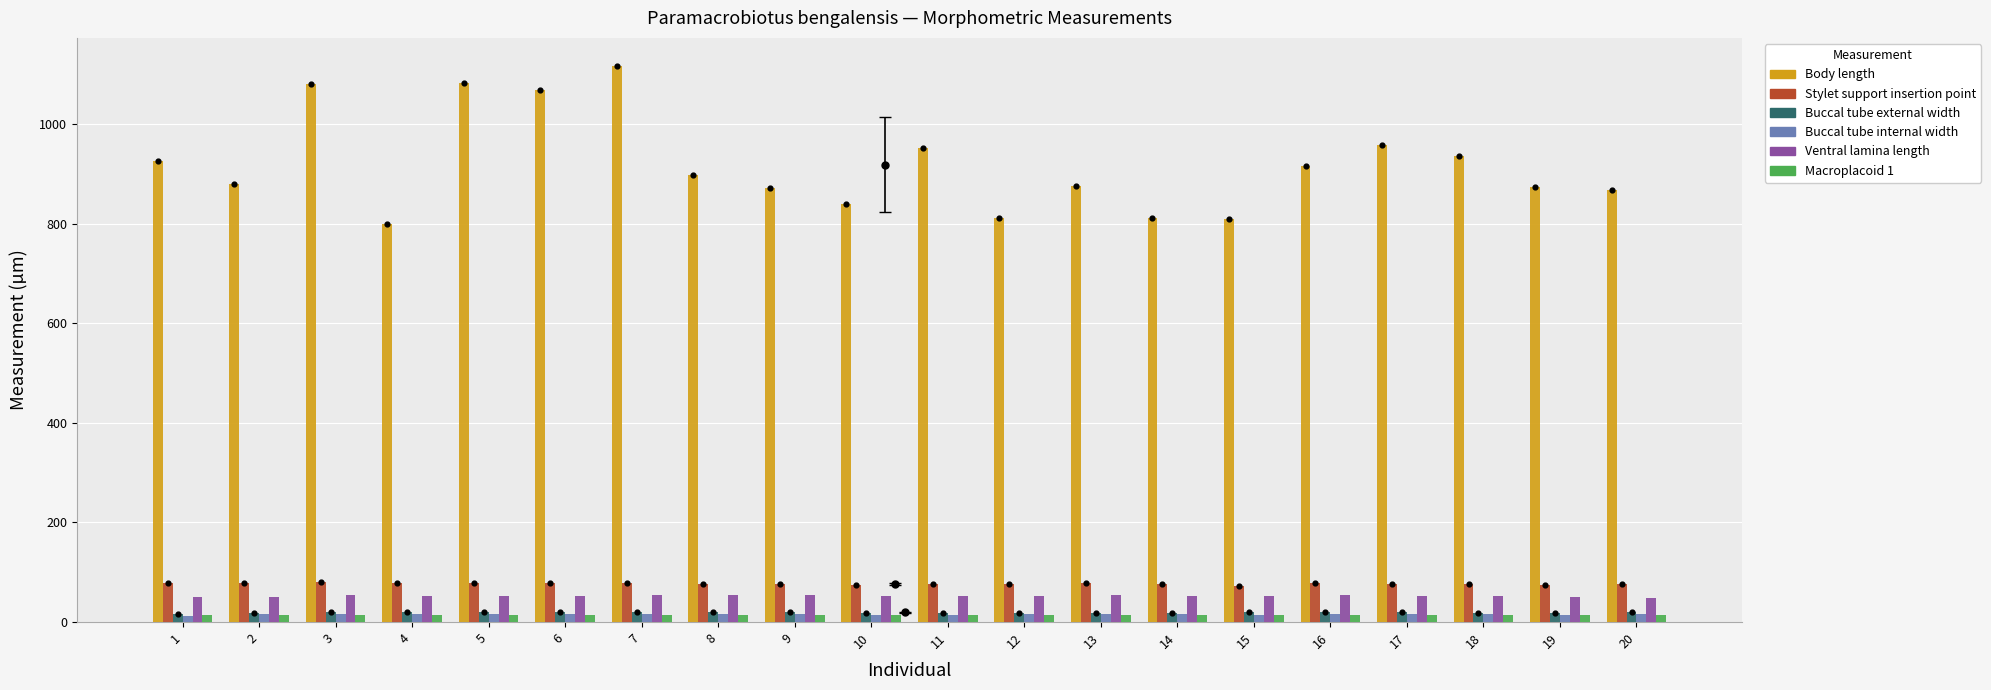

Which series reaches the maximum Y coordinate?

Body length